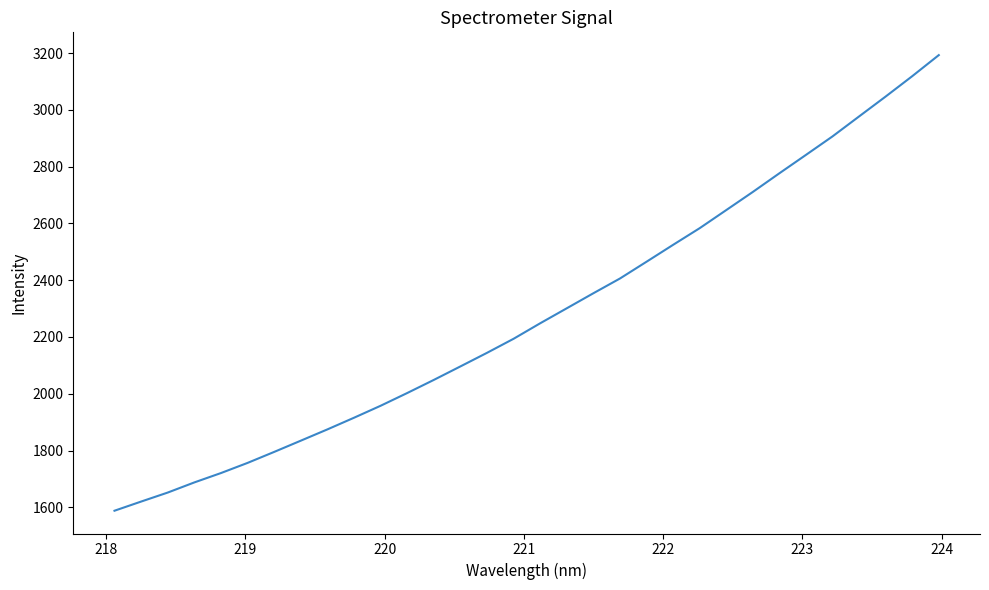

What is the difference between the maximum and minimum values?

1605.0